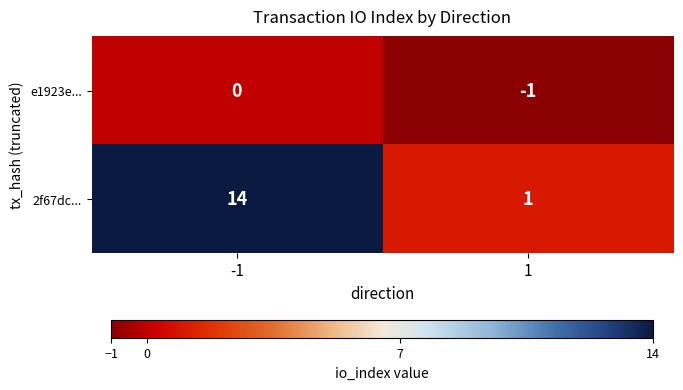

What is the difference between the highest and lowest values at -1?

14